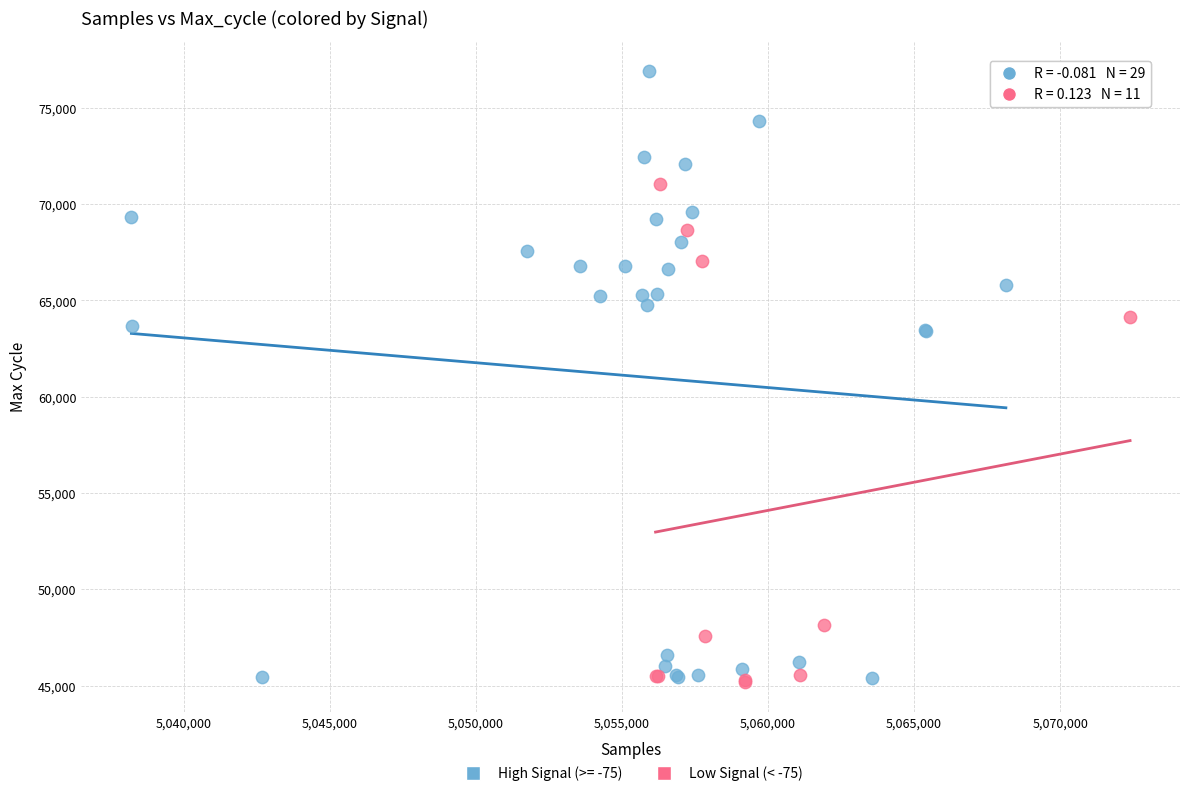

Which series has the widest spread of Y values?

High Signal (>= -75)